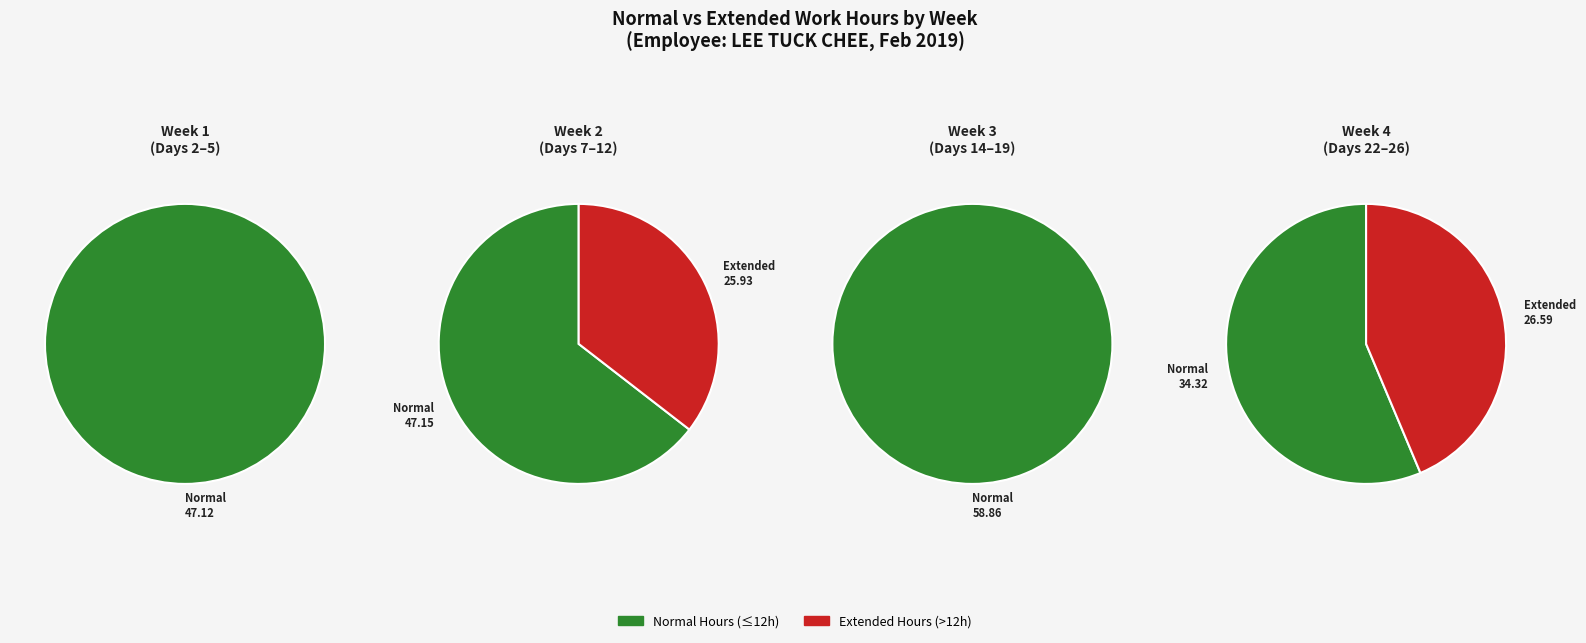

To the nearest percent, what is the difference between the 26 and 19 slice percentages?

5%